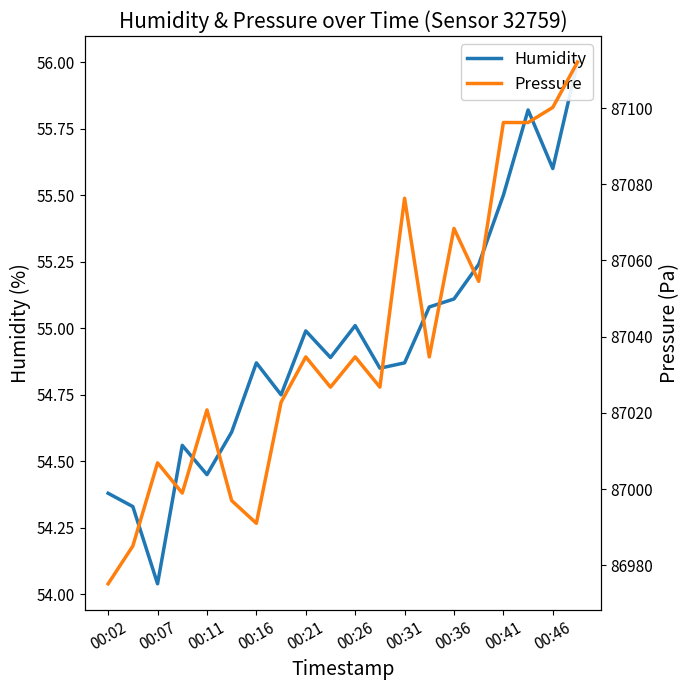

How many lines are shown in the chart?

2